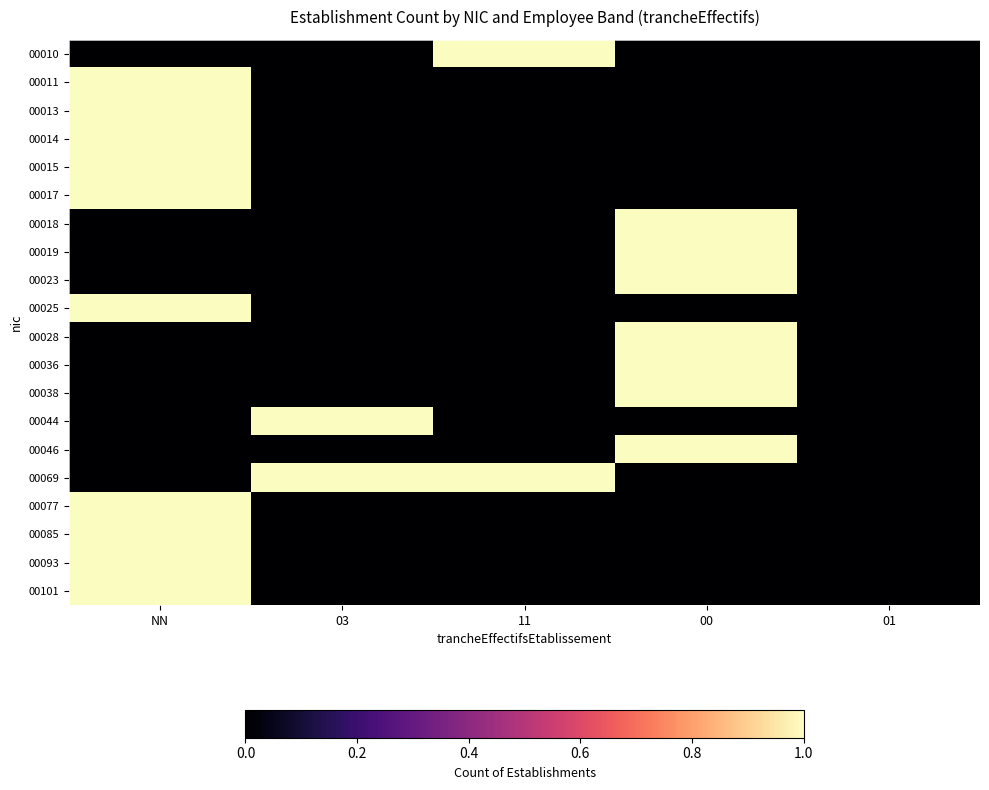

Rank the series by their maximum value, from highest to lowest.

00010, 00011, 00013, 00014, 00015, 00017, 00018, 00019, 00023, 00025, 00028, 00036, 00038, 00044, 00046, 00069, 00077, 00085, 00093, 00101